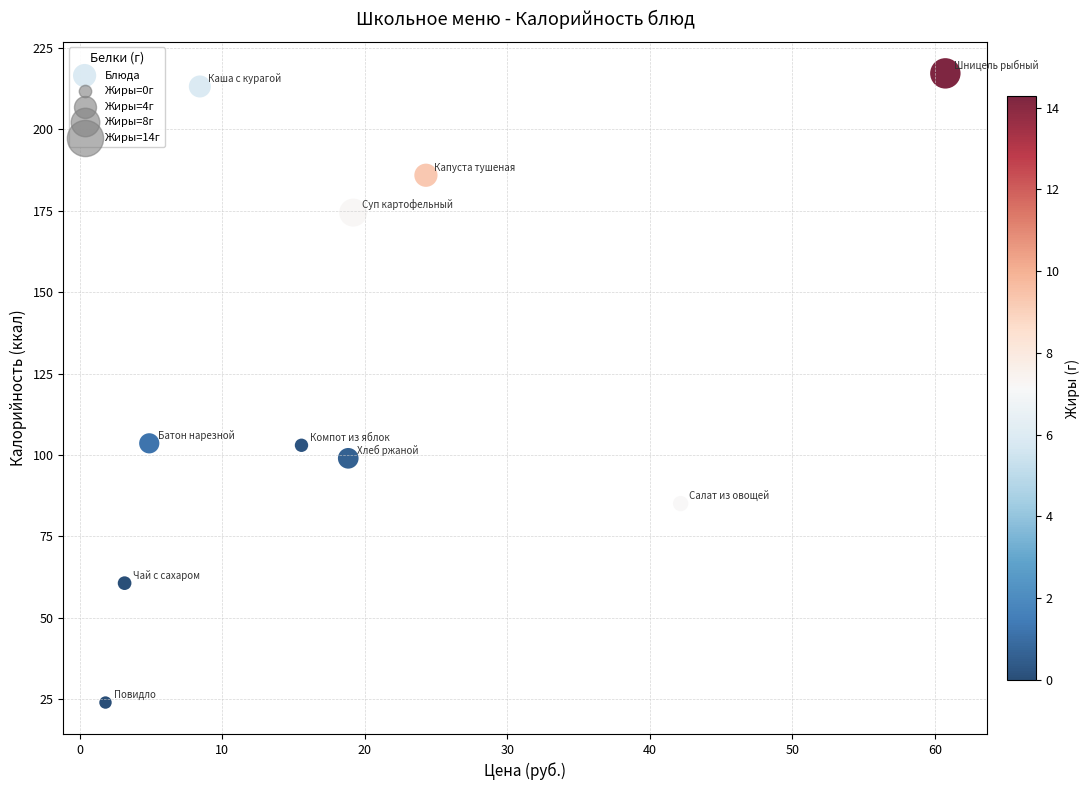

What is the average X value?

19.9